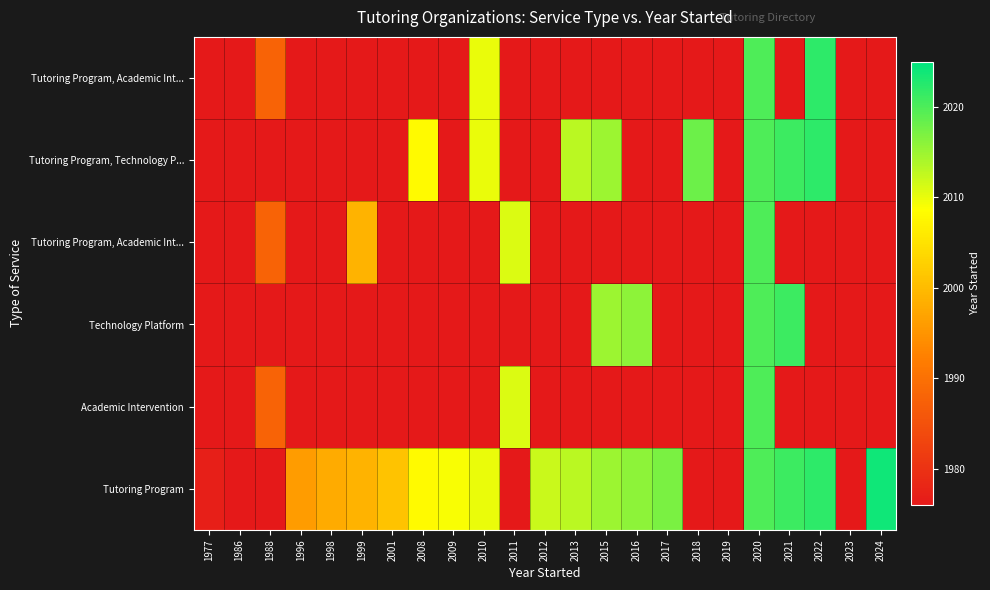

At how many categories does at least one series exceed 1999?

15